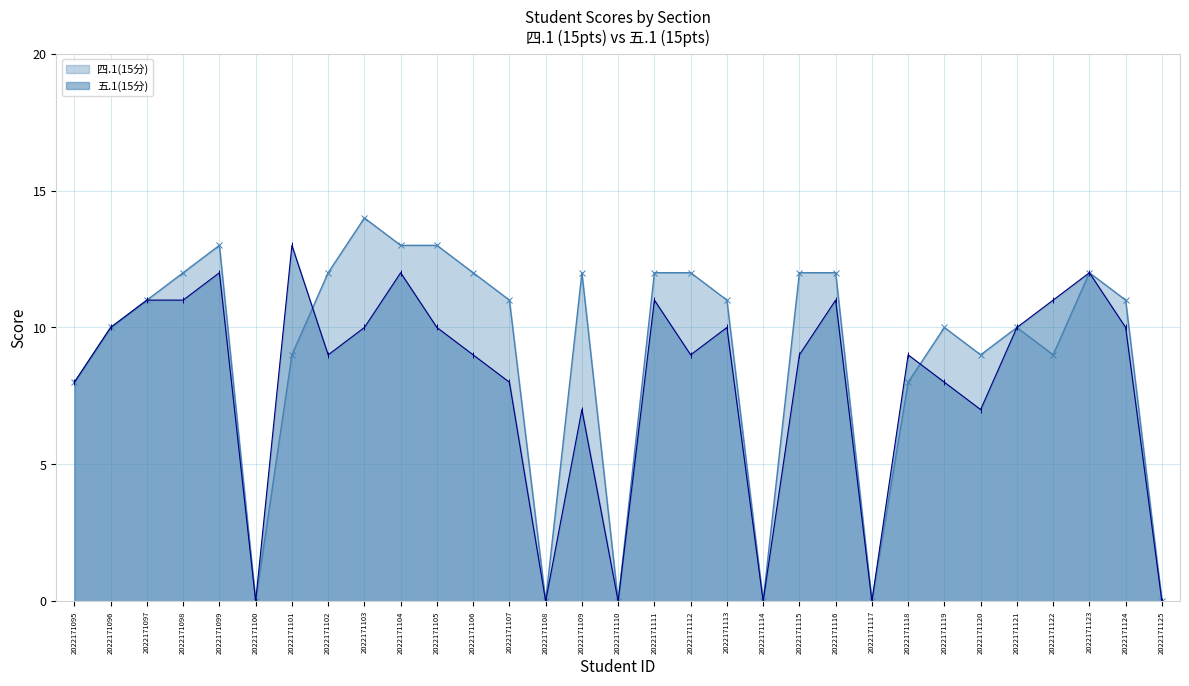

What is the sum of all 五.1(15分) values?

247